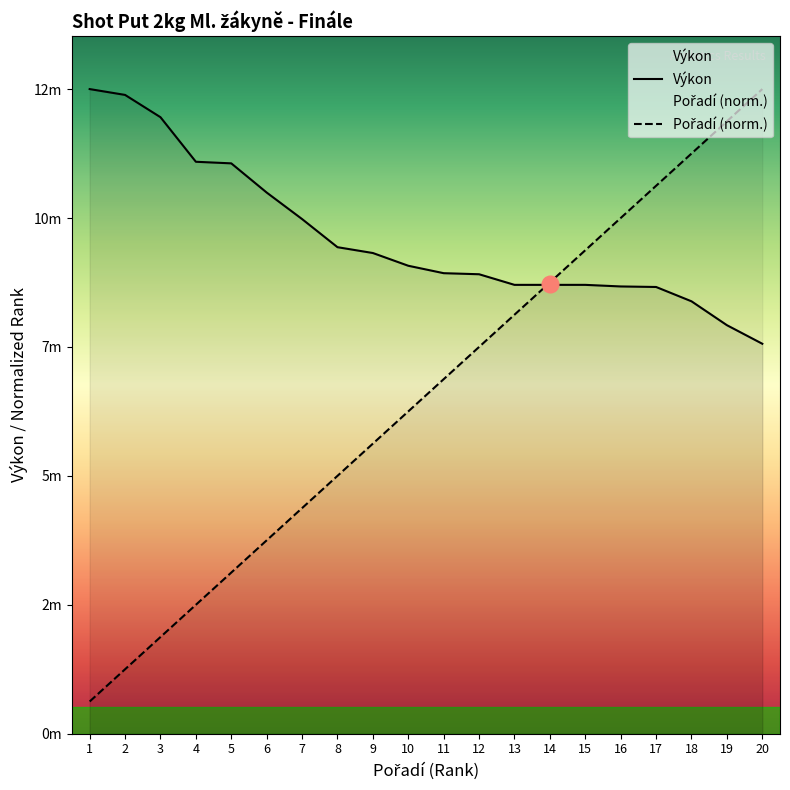

How many values in the Pořadí series exceed 6?

11